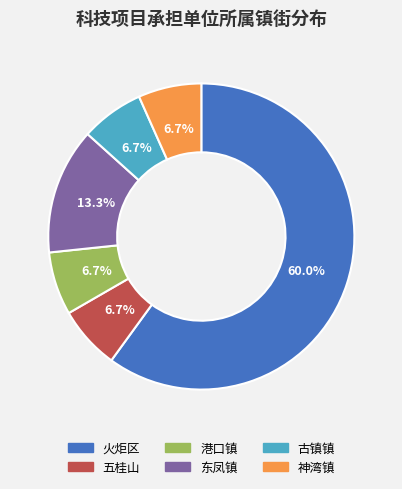

Which slice represents more than half of the pie?

火炬区